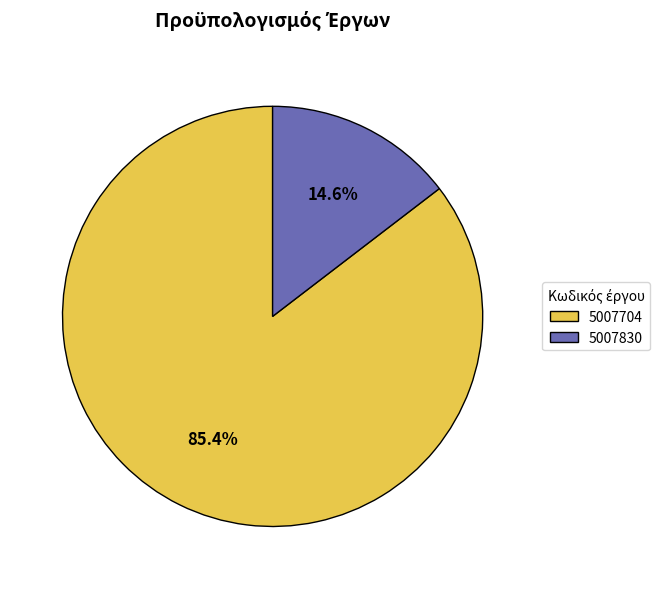

True or false: 5007830 accounts for 1% of the total.

False